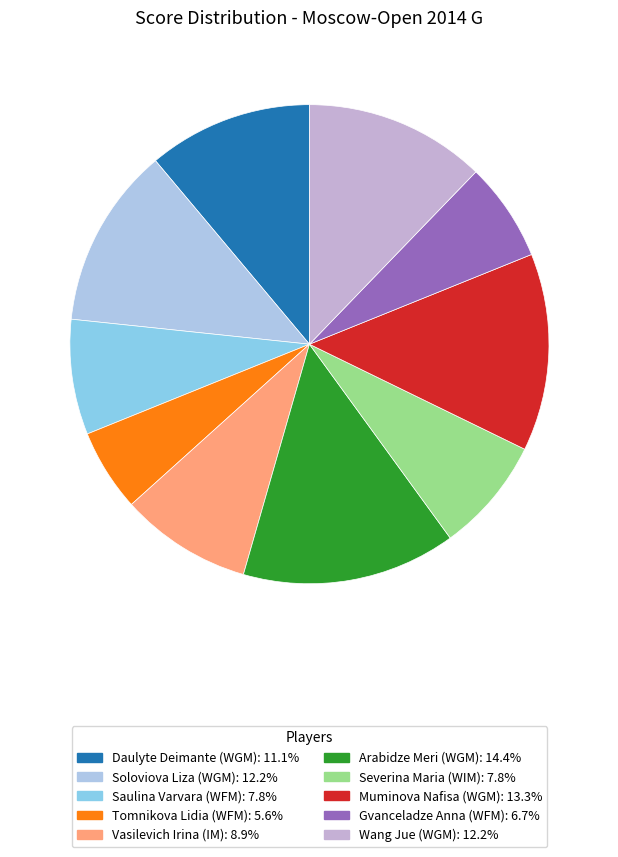

What is the largest slice in the pie chart?

Arabidze Meri (WGM)